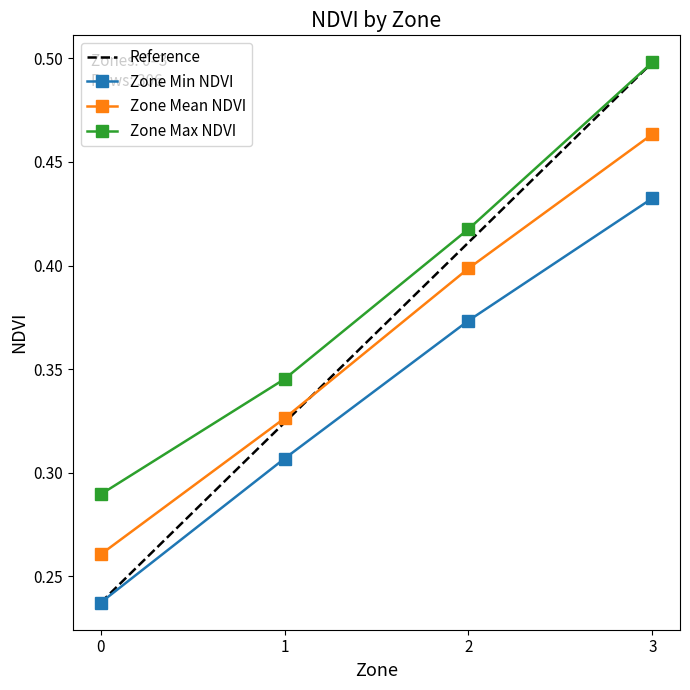

At how many categories does at least one series exceed 0?

4